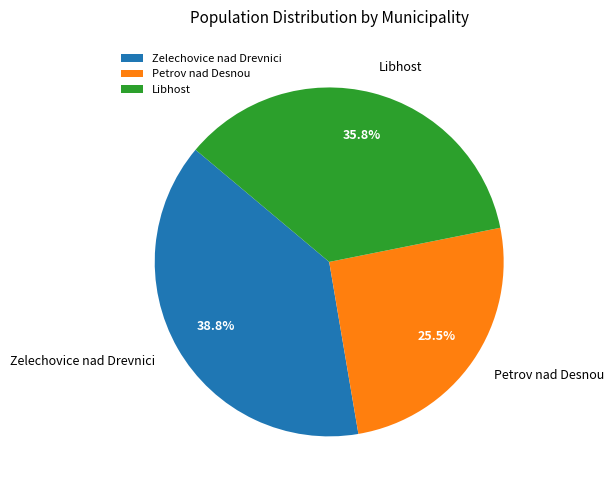

What is the total percentage of Zelechovice nad Drevnici and Petrov nad Desnou?

64.2%